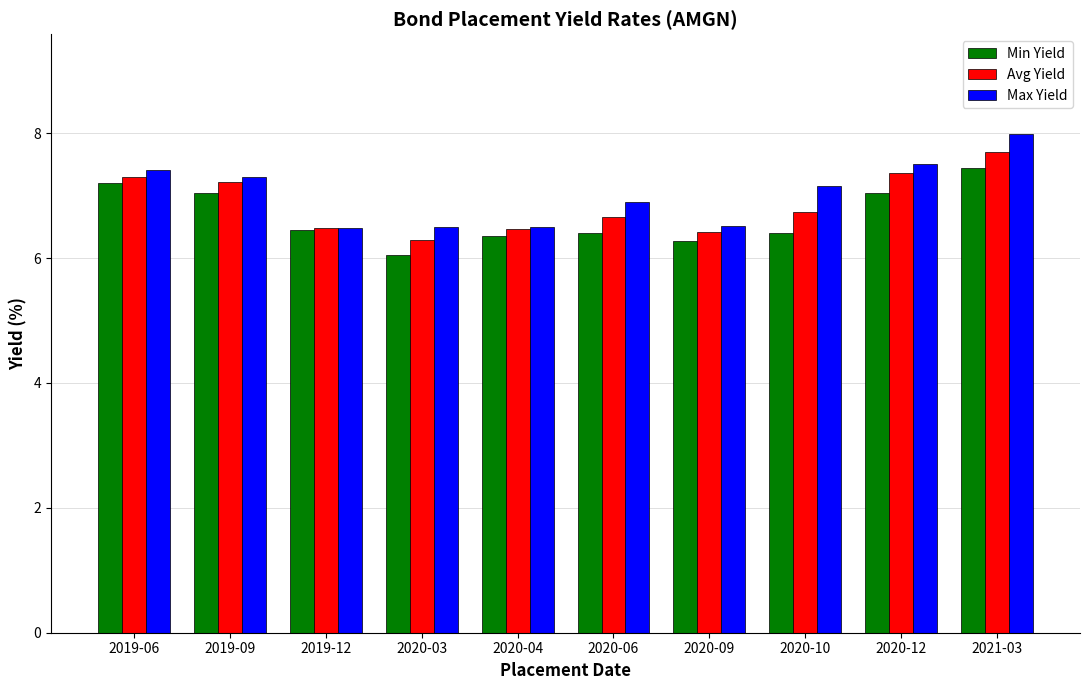

How many groups of bars are there?

10